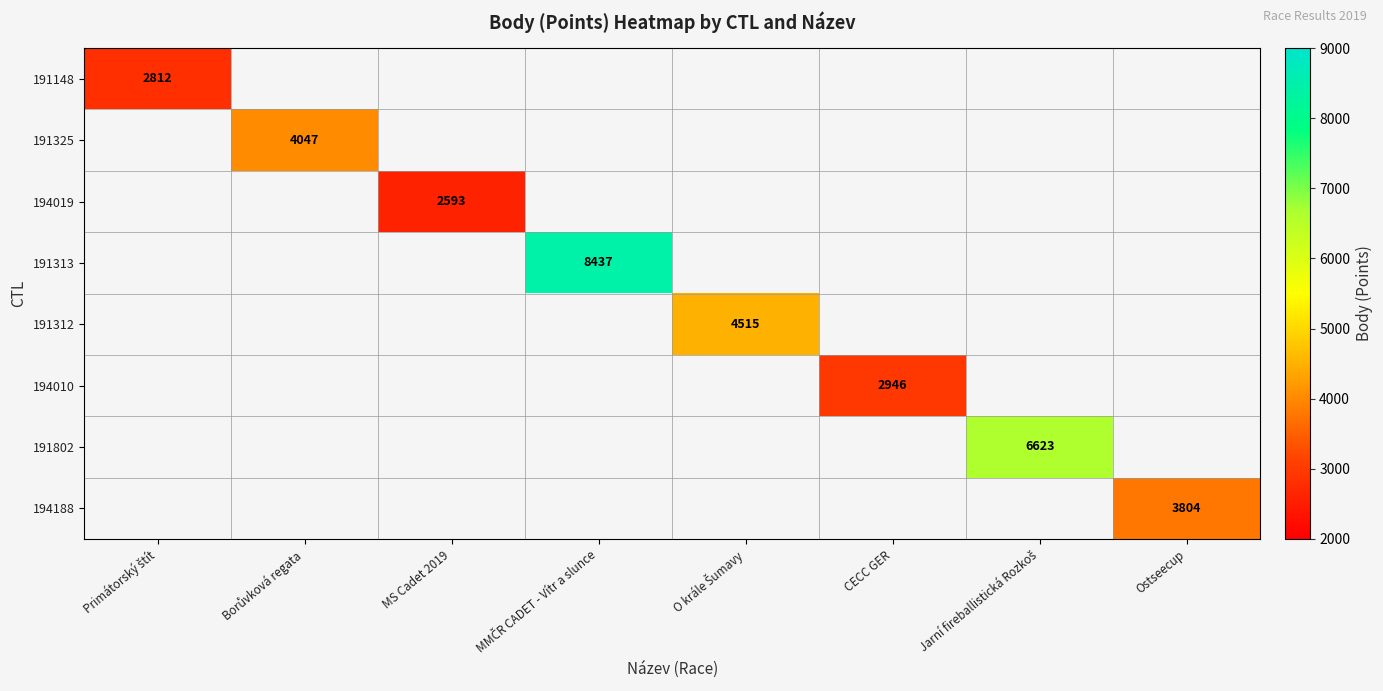

How many distinct data groups are displayed?

8